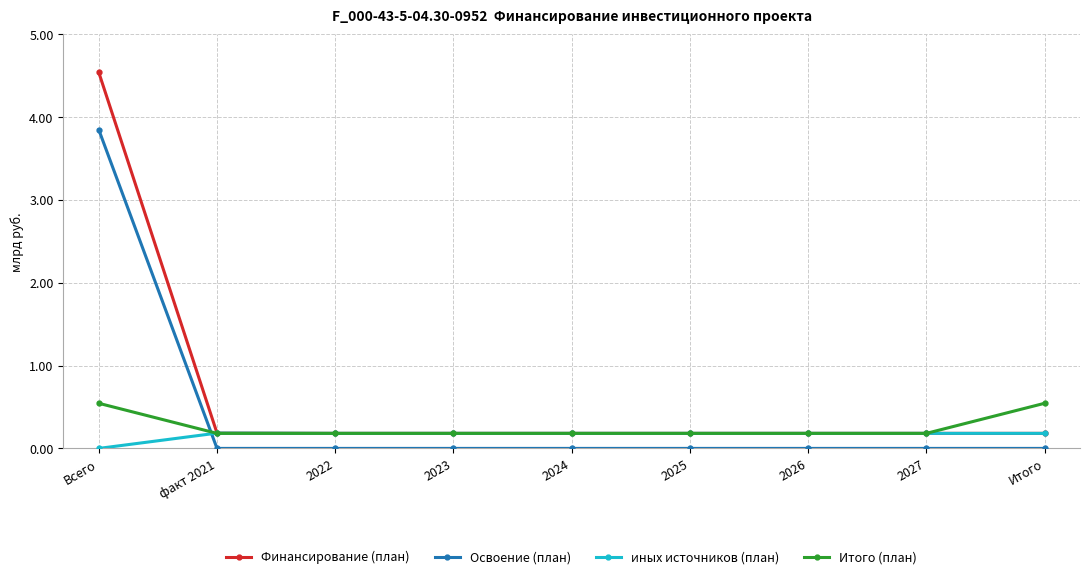

What is the greatest value displayed?

4.5